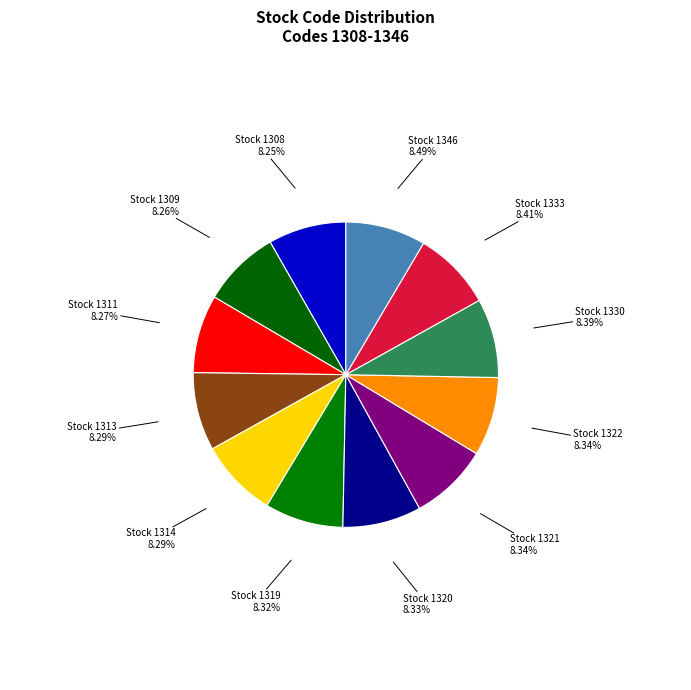

Is there a majority slice in this chart?

No